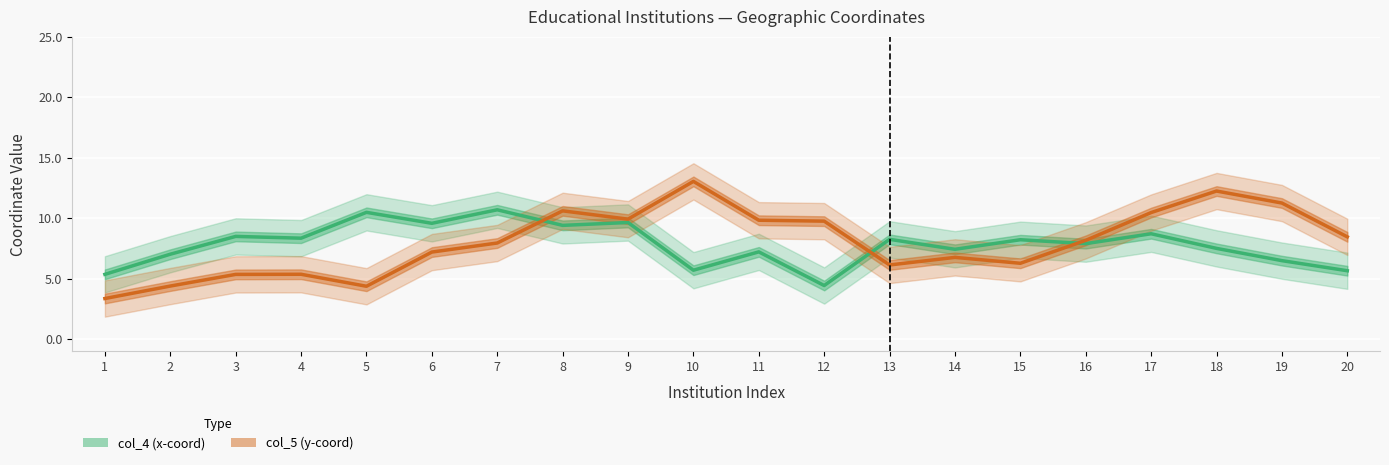

List the labels in order of col_5 (y-coord) value, largest first.

10, 18, 19, 8, 17, 9, 11, 12, 20, 16, 7, 6, 14, 15, 13, 4, 3, 2, 5, 1